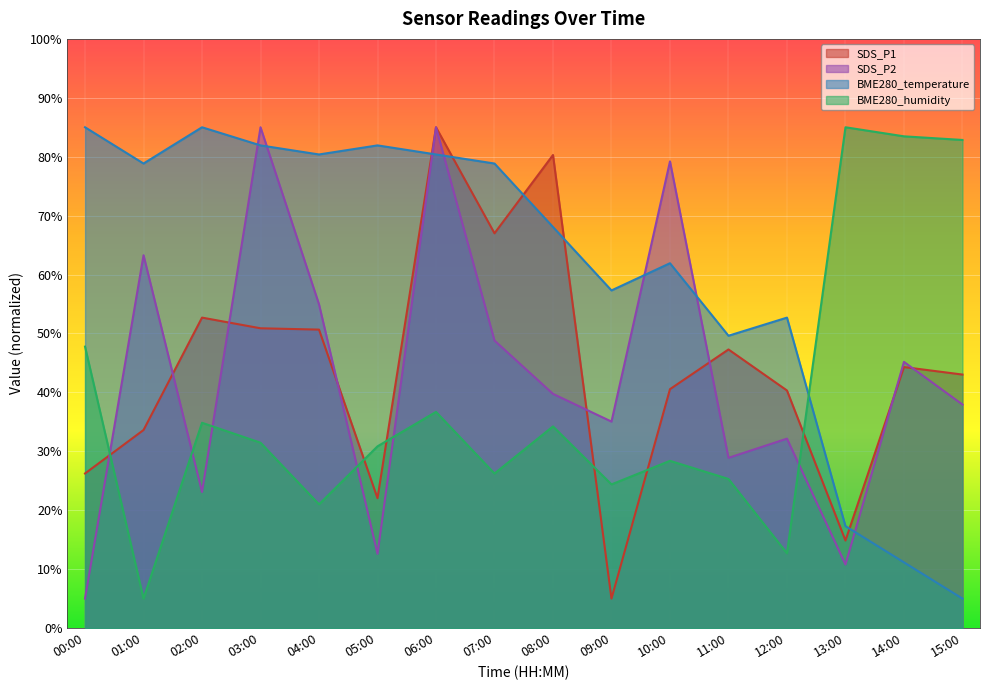

Which series has the widest spread of values?

SDS_P1